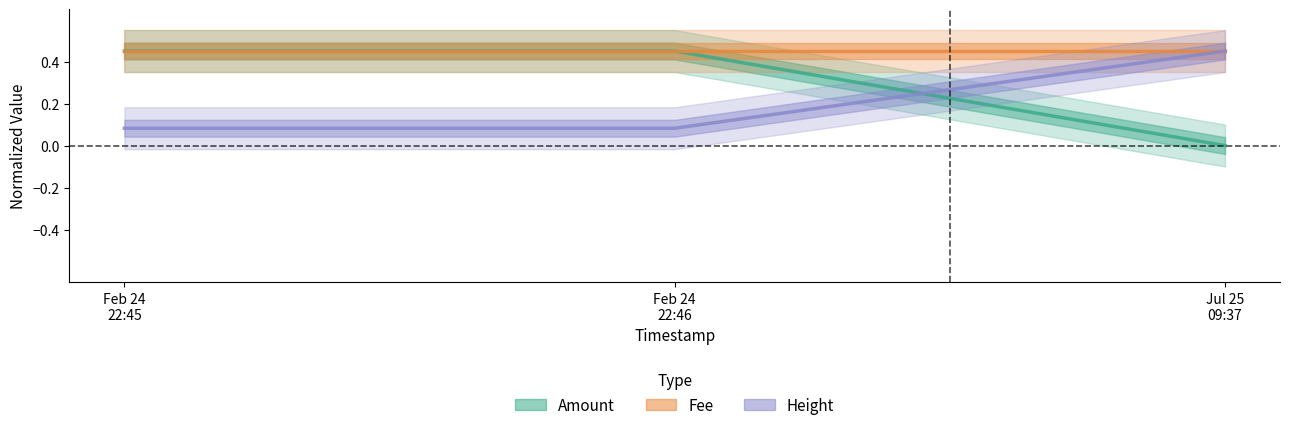

Rank the categories by Height value from highest to lowest.

Jul 25 09:37, Feb 24 22:46, Feb 24 22:45